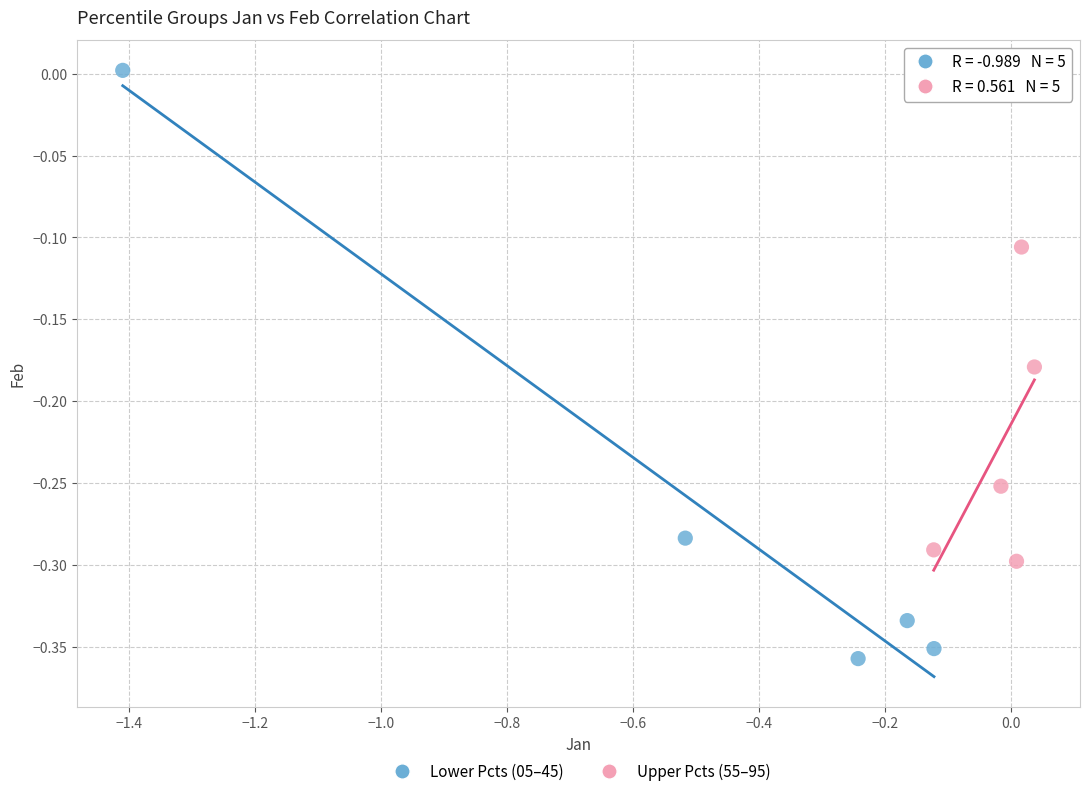

Which series has the widest spread of Y values?

Lower Pcts (05–45)